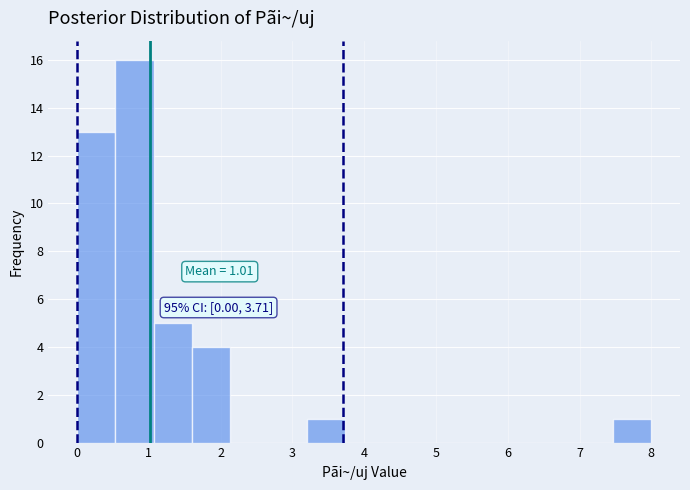

Over which range of the x-axis is the bar tallest?

0.5 to 1.1